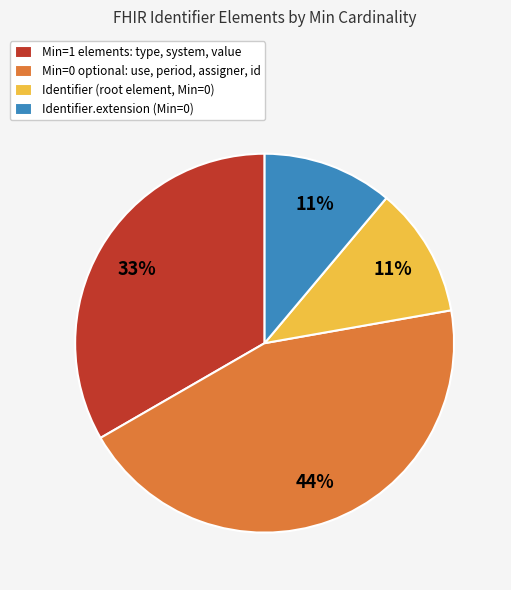

Which has a higher value, Min=1 elements: type, system, value or Identifier (root element, Min=0)?

Min=1 elements: type, system, value